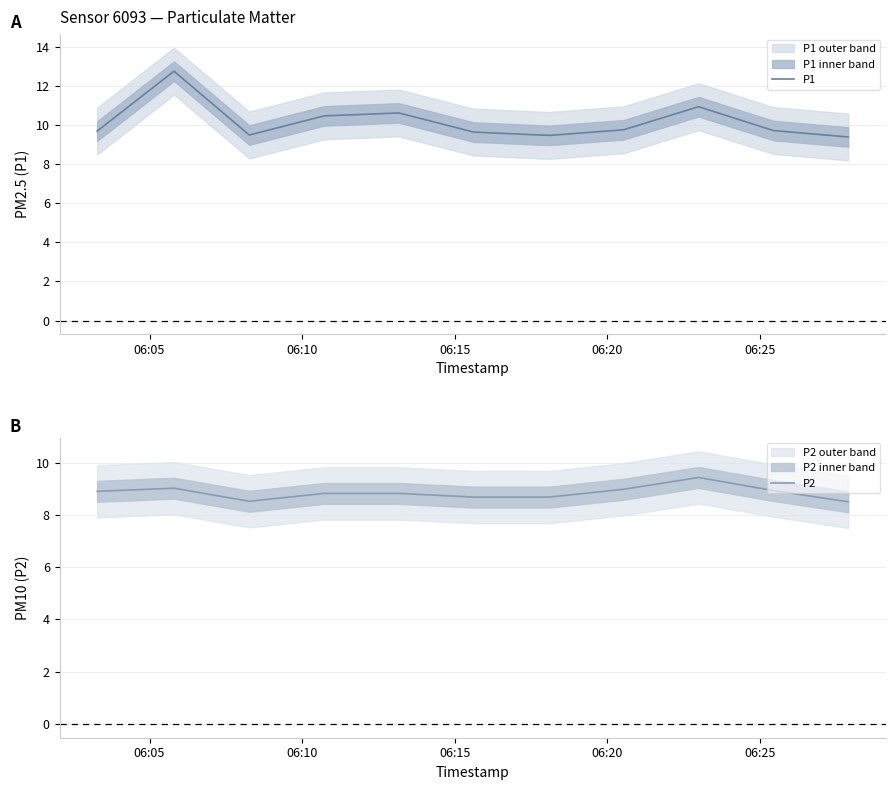

What is the minimum value for P1?

9.4